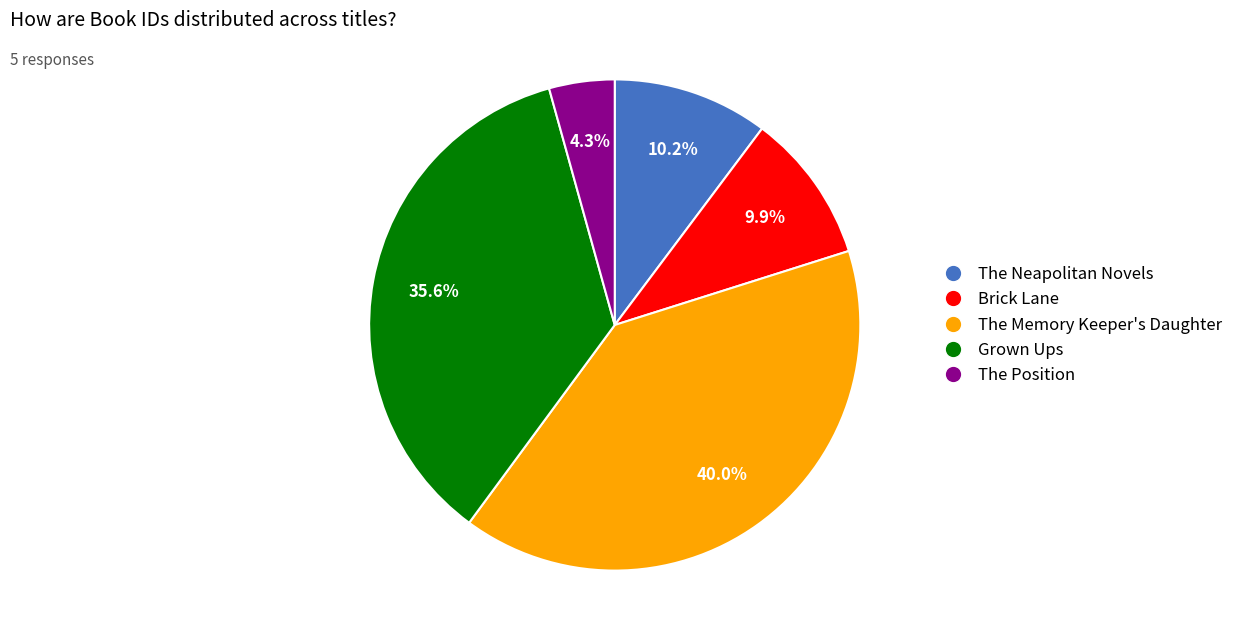

Count the number of slices in the pie.

5